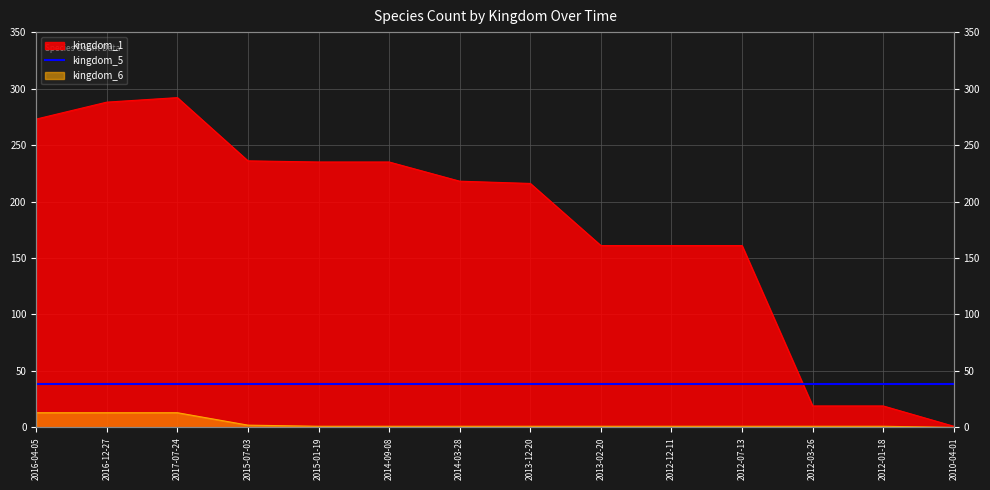

True or false: kingdom_1 has a value of 108 at 2017-07-24.

False